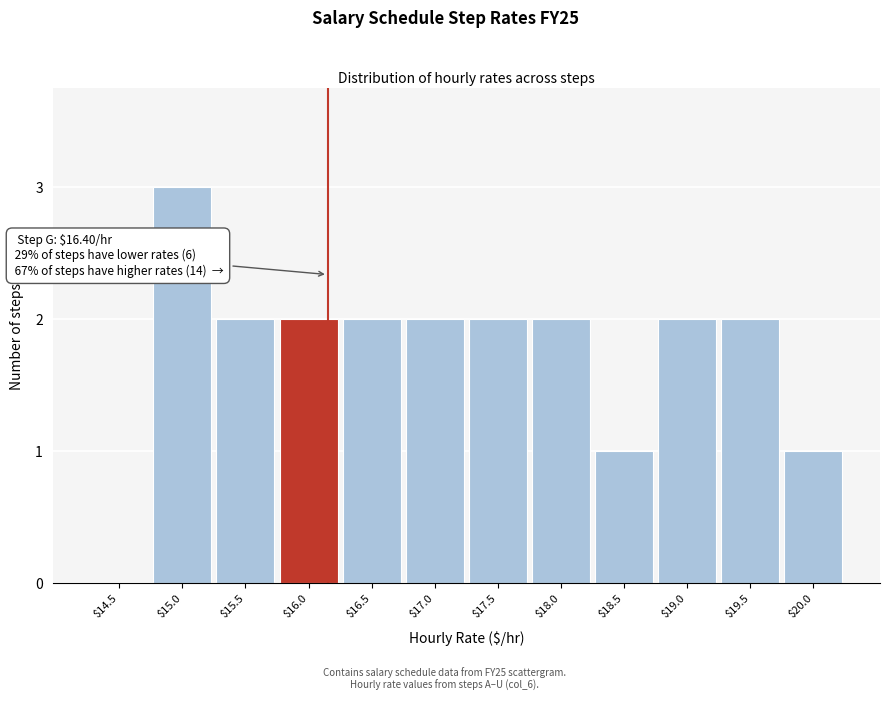

Which label corresponds to the largest value in the chart?

$15.0